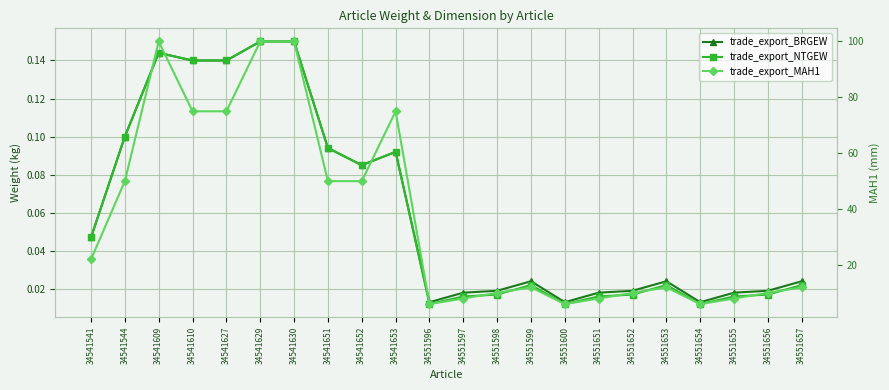

Which series has the largest total across all categories?

trade_export_MAH1